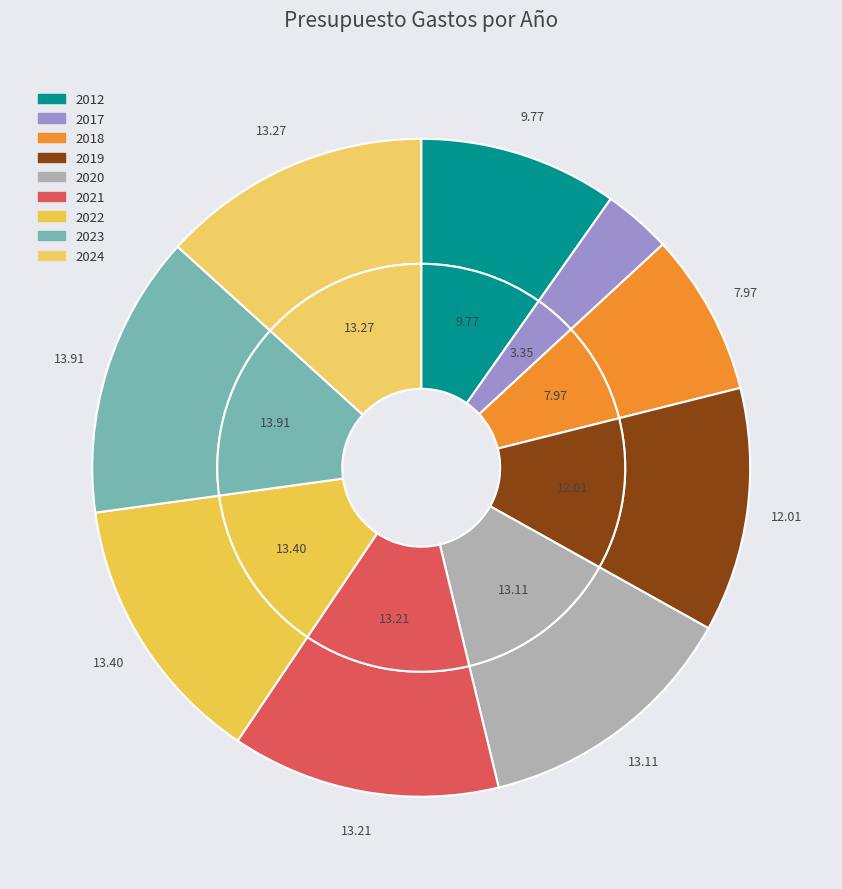

The 2017 slice represents 3% of the pie. True or false?

True